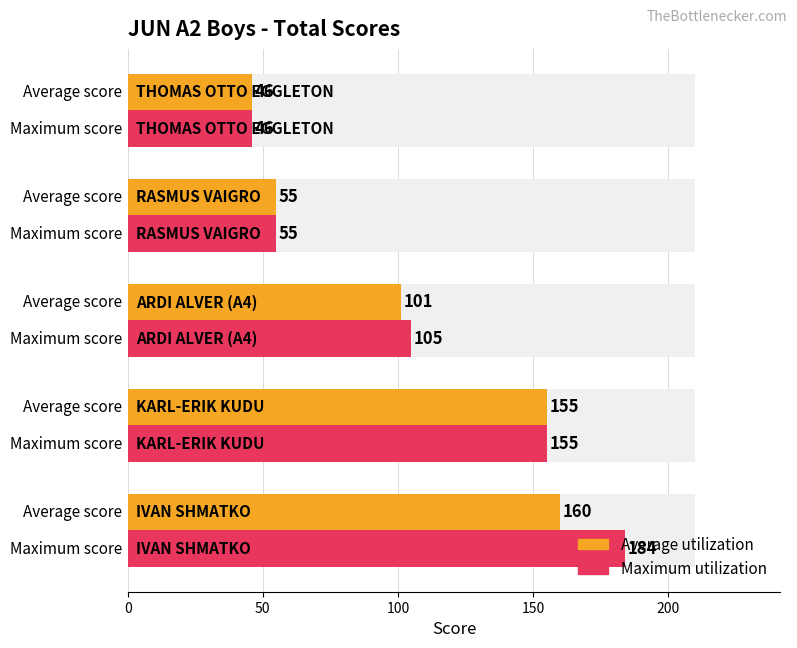

What is the value of the Maximum utilization bar at the 5th from the left?

46